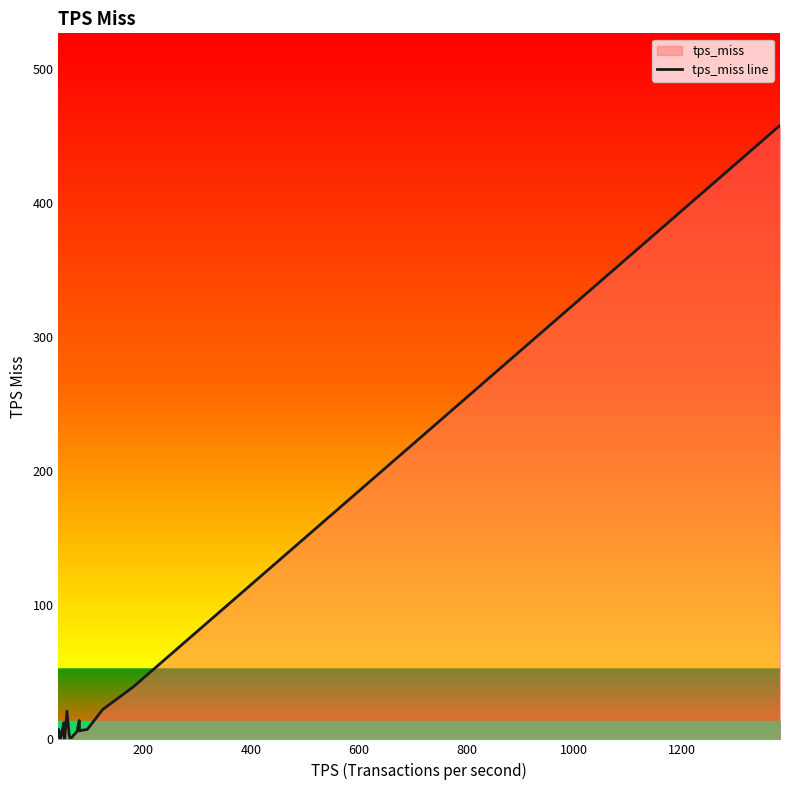

What is the greatest value displayed?

458.1